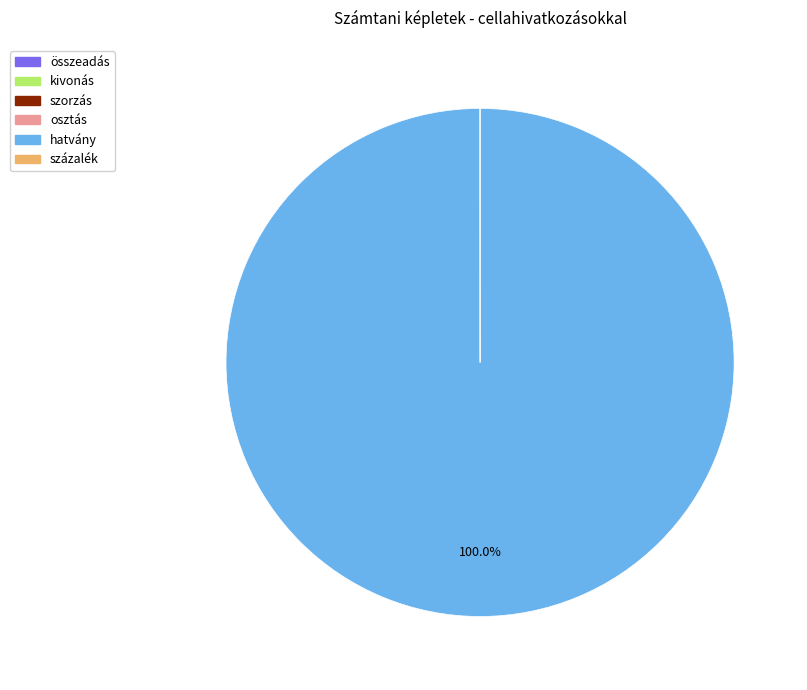

Which category has the biggest portion of the pie?

hatvány